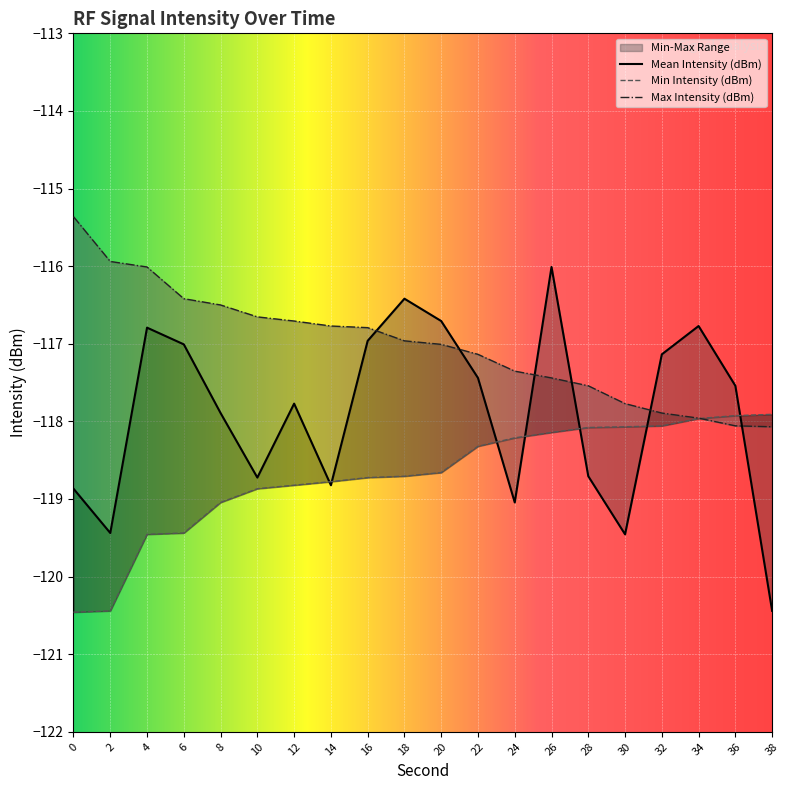

What value does the Mean Intensity (dBm) series have at 4?

-116.8